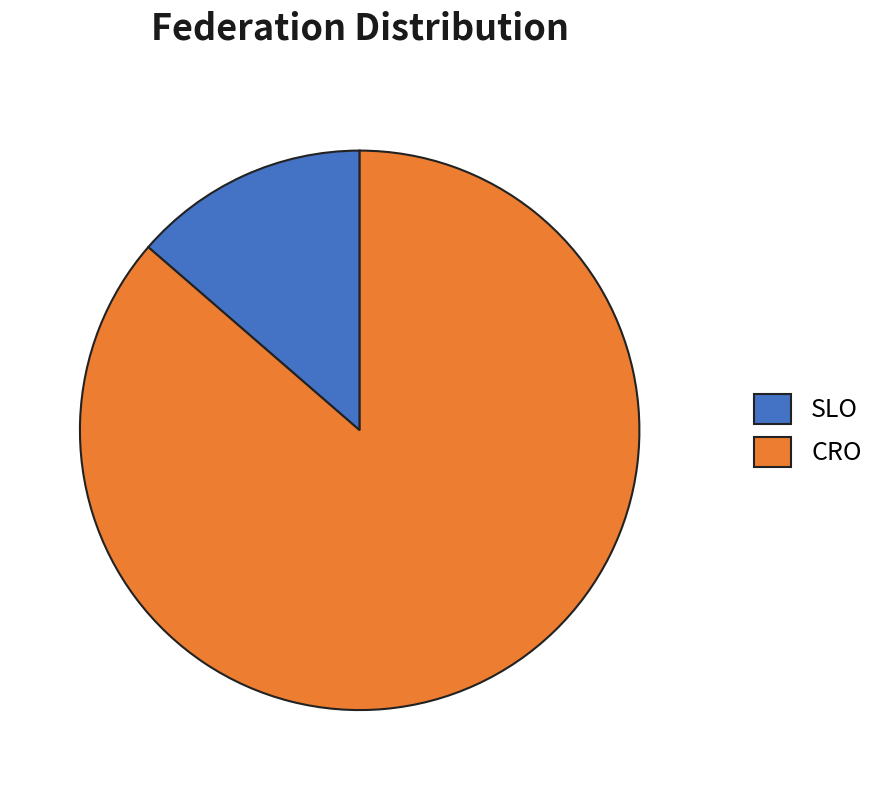

What is the smallest slice in the pie chart?

SLO